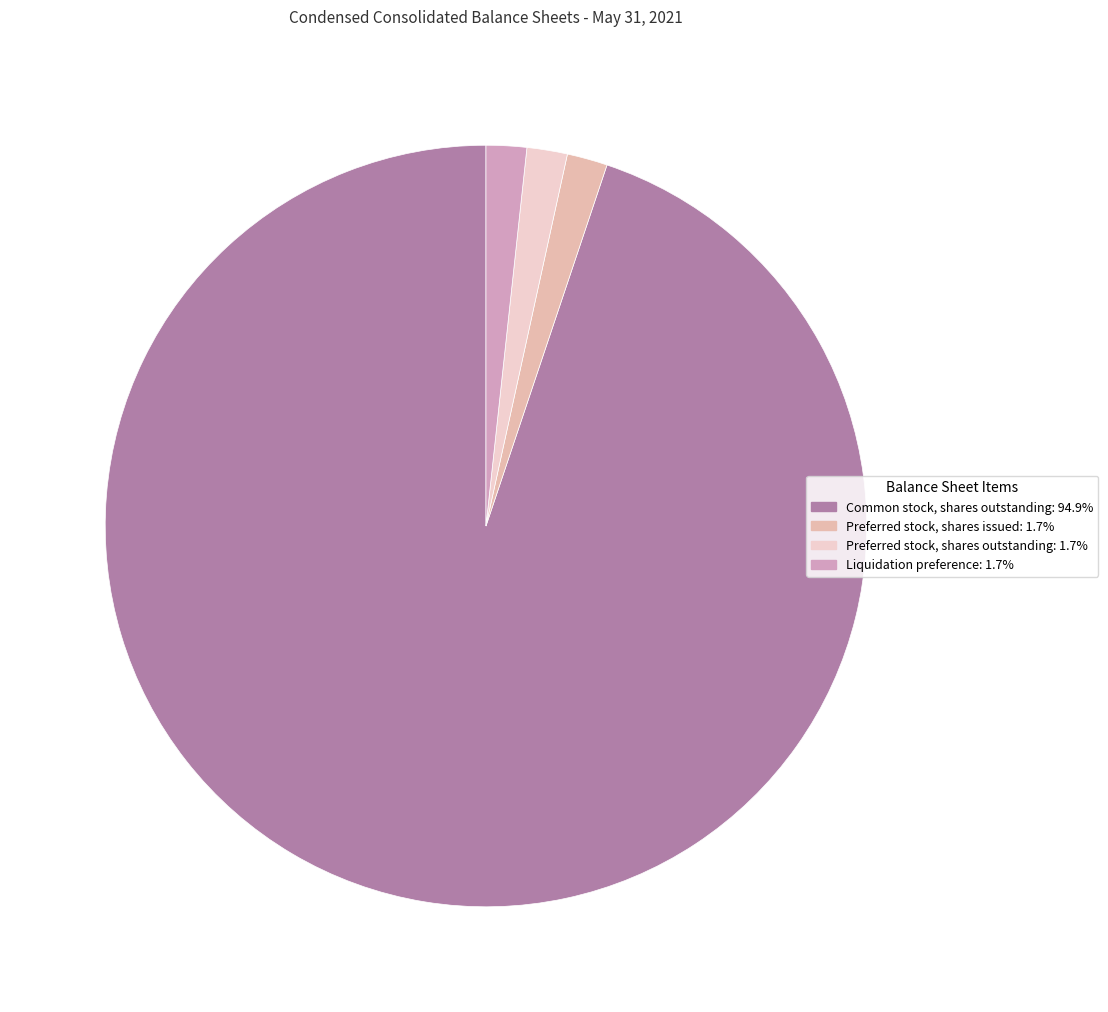

What percentage is the Preferred stock, shares outstanding slice, to the nearest percent?

2%